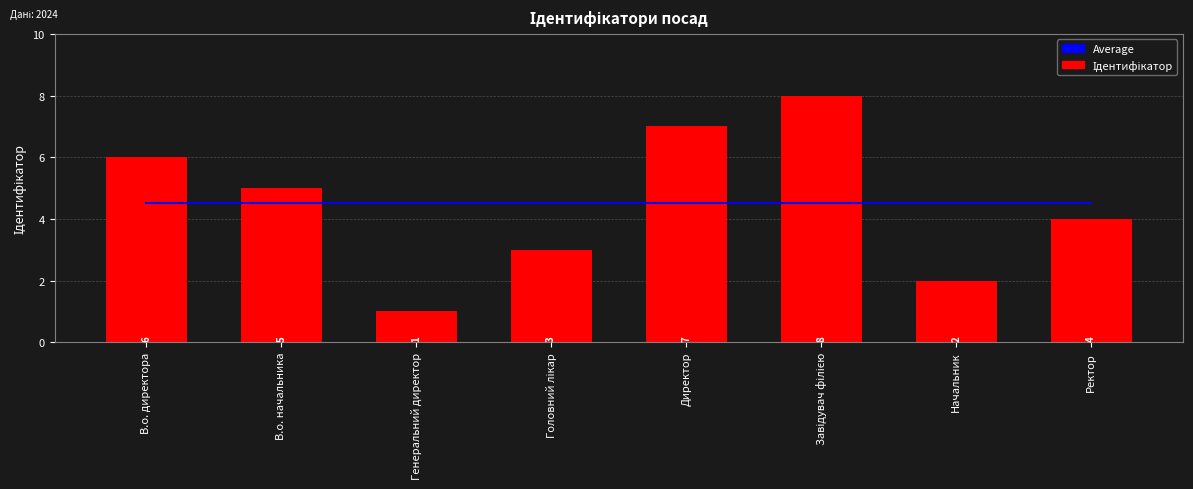

What is the label of the 1st bar from the left?

В.о. директора